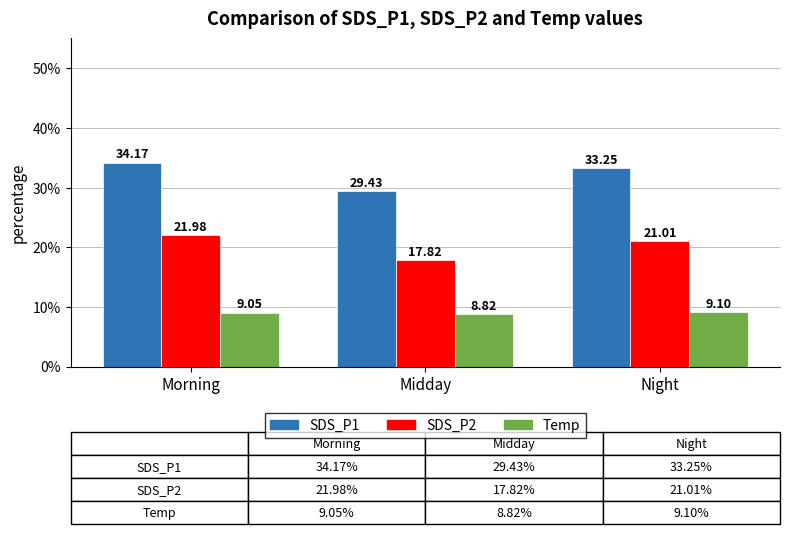

Which category has the lowest value across all series?

Midday